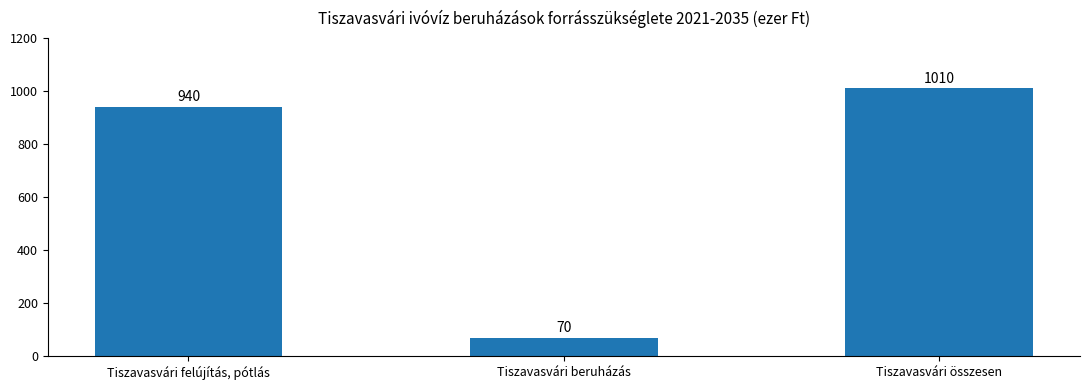

Does the chart contain any negative values?

No